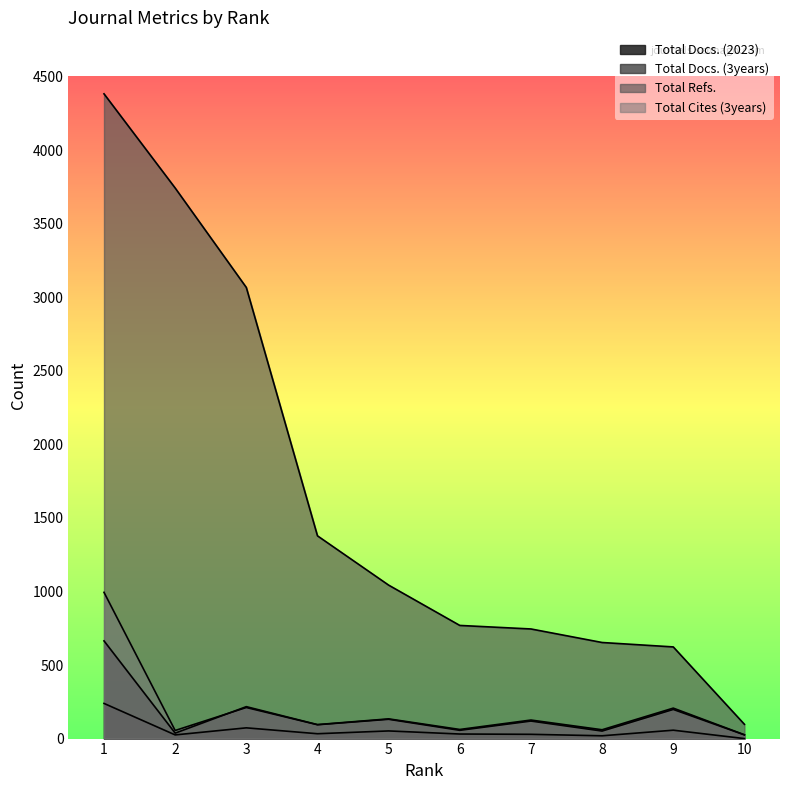

How many distinct data groups are displayed?

4